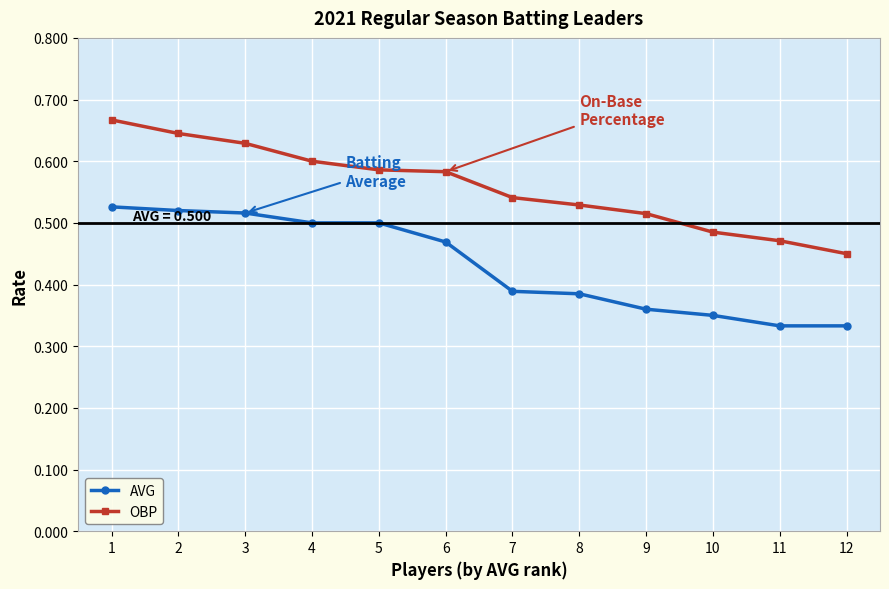

Which series has the largest total across all categories?

OBP